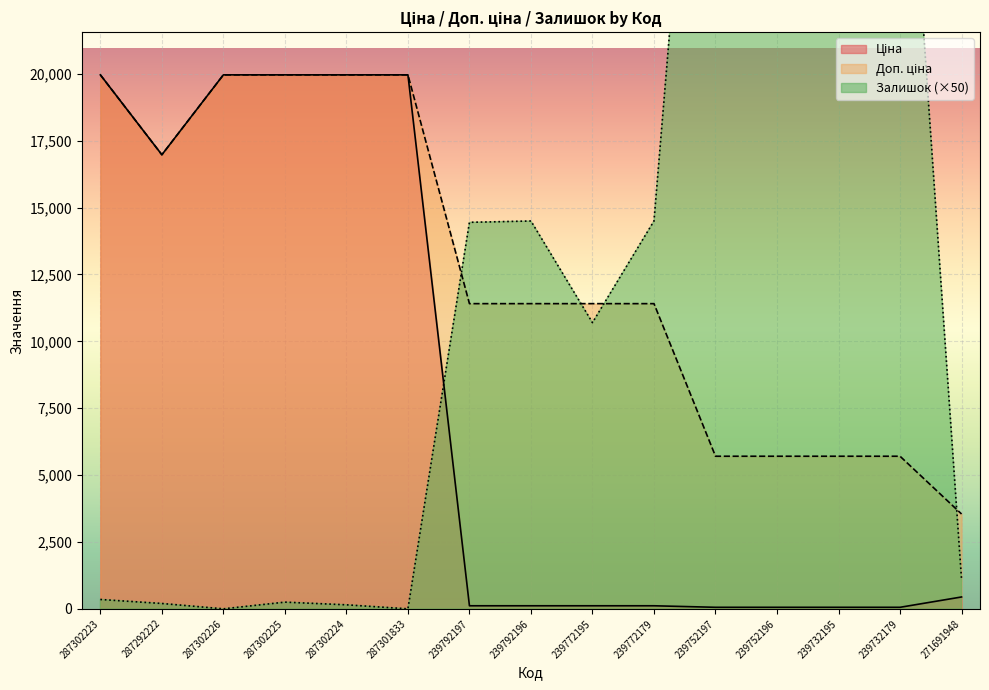

Between which two adjacent categories do Ціна and Залишок first intersect?

287301833 and 239792197